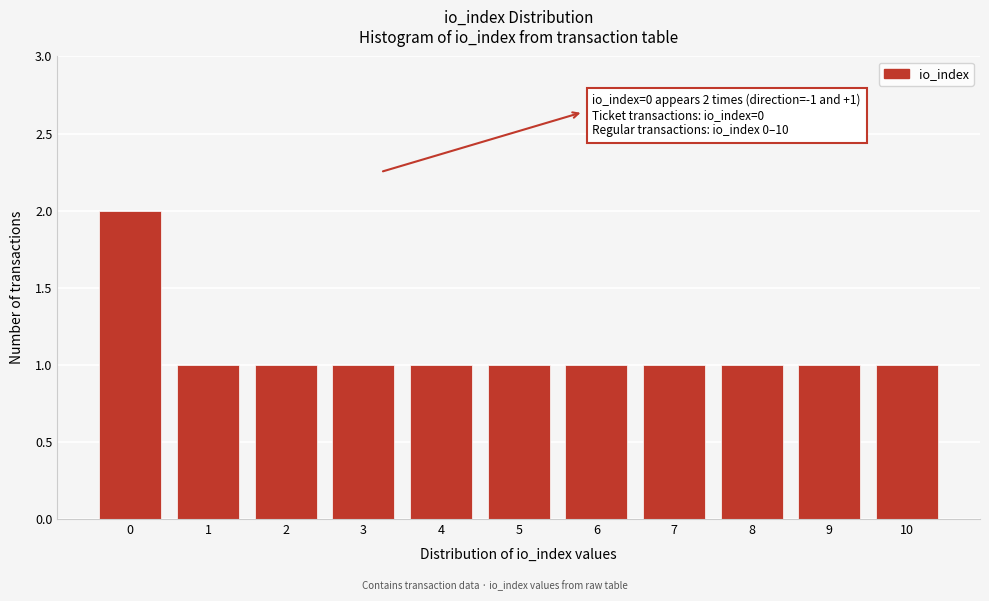

Reading right to left, transcribe all the data shown in this chart.

1	1	1	1	1	1	1	1	1	1	2